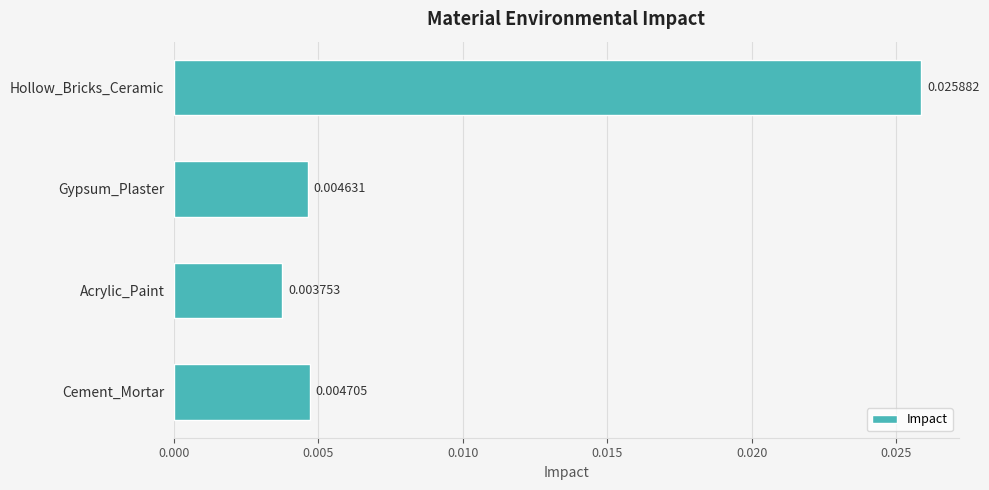

At which label is the value closest to 0?

Acrylic_Paint